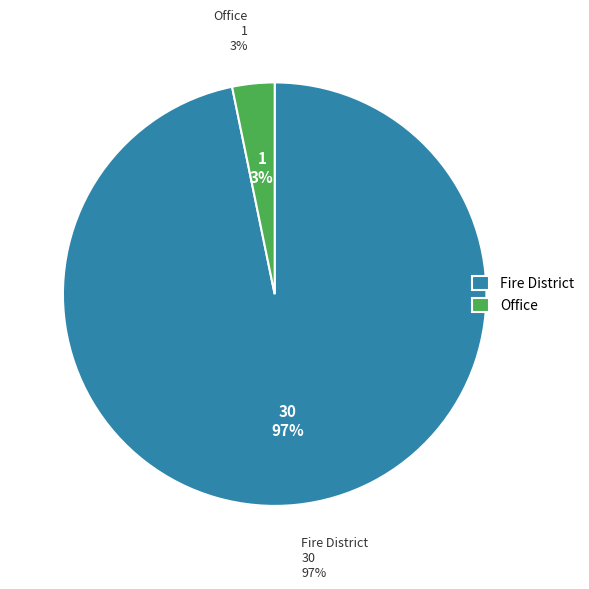

How many slices are in this pie chart?

2